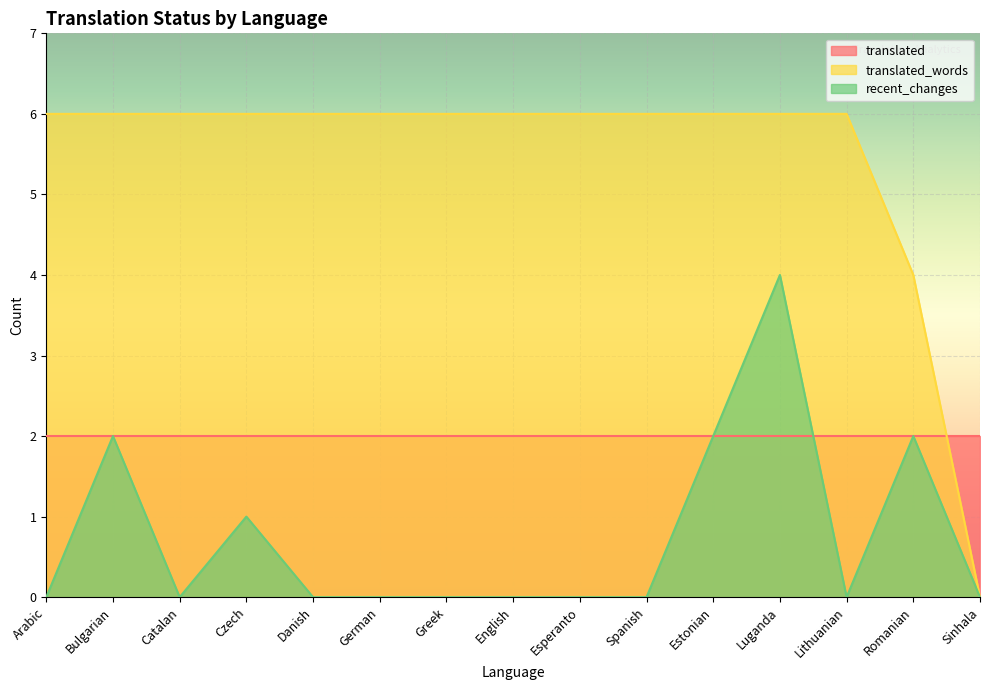

How many data points in translated_words are less than 6?

2